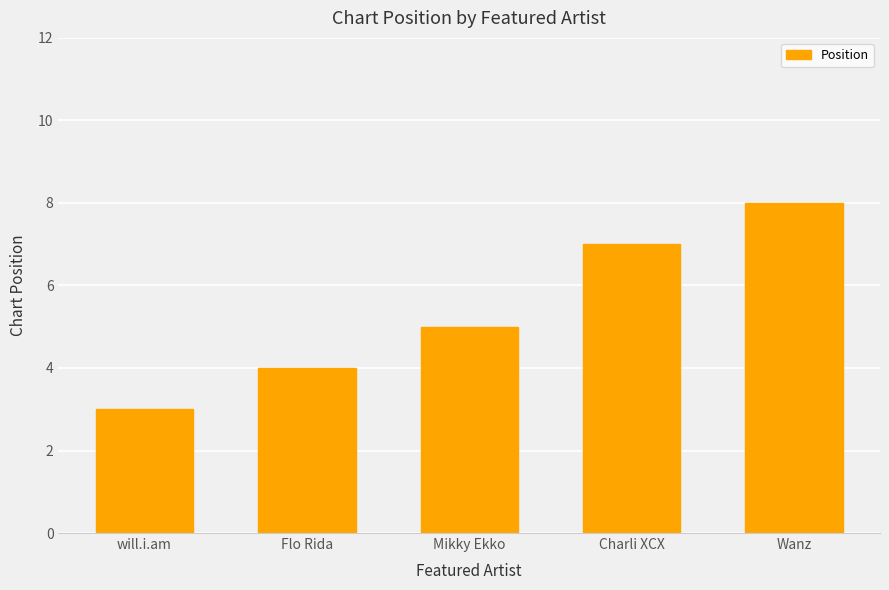

Between will.i.am and Charli XCX, which is larger?

Charli XCX